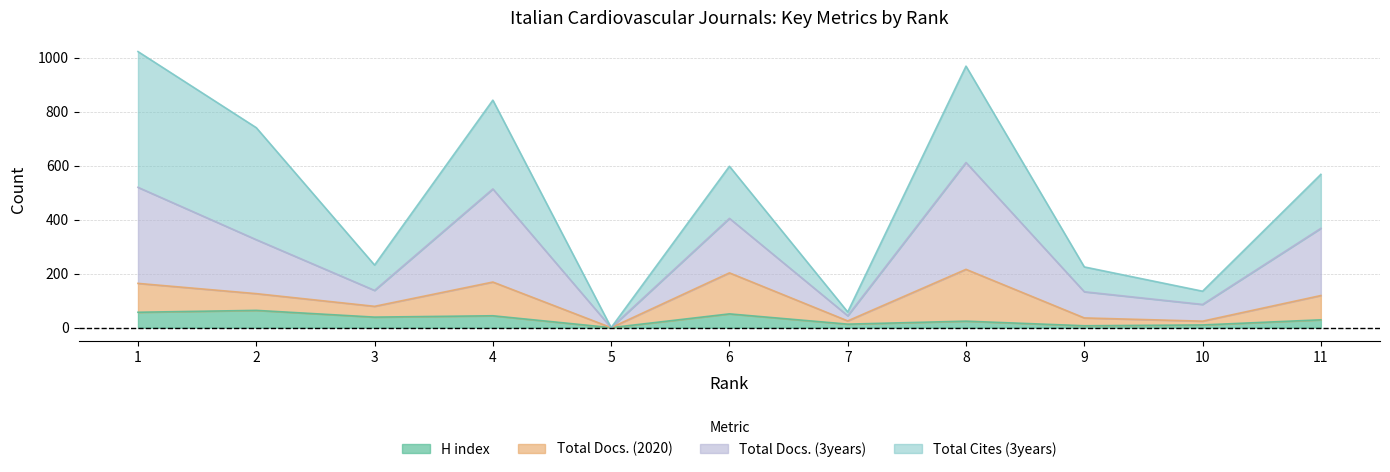

What is the value of the H index point at the 6th from the left?

51